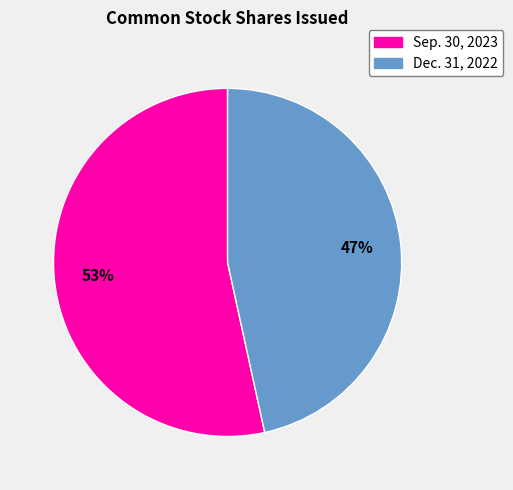

What is the majority slice?

Sep. 30, 2023